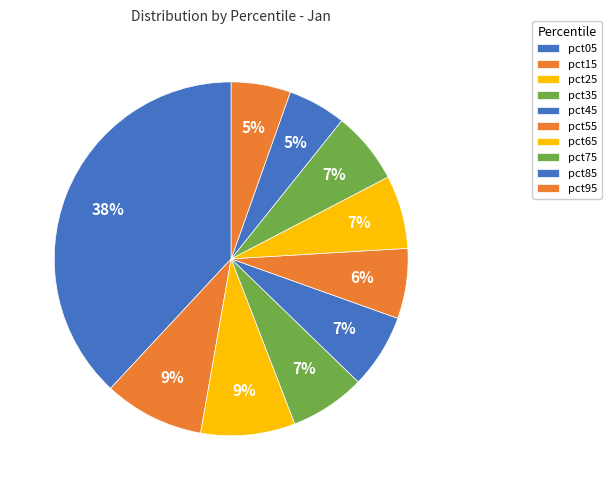

What is the smallest slice in the pie chart?

pct85